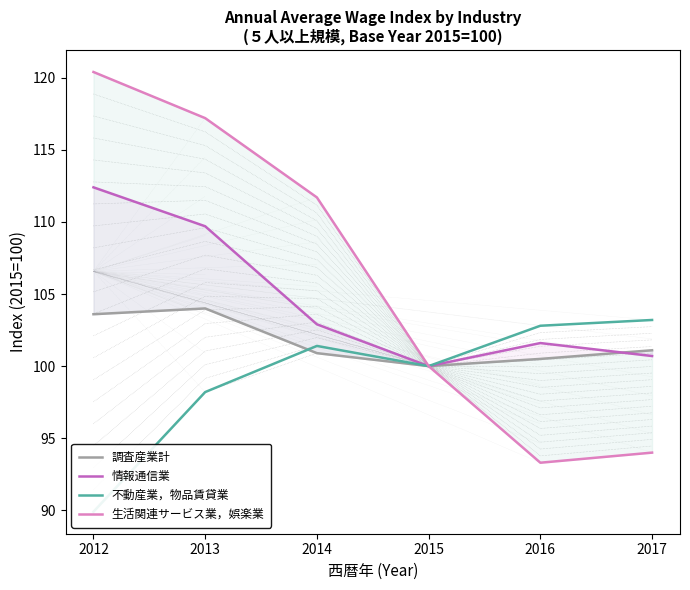

The 生活関連サービス業，娯楽業 series shows 111.7 at 2014. True or false?

True